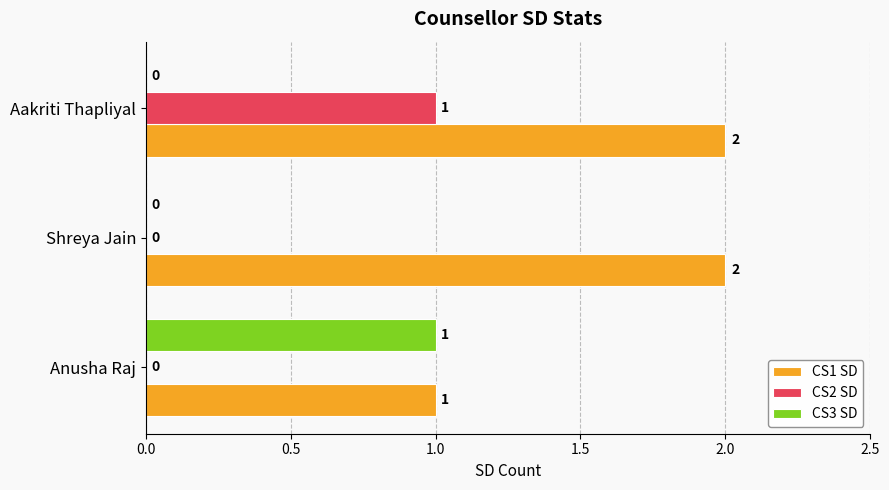

Which category has the highest value in the CS2 SD series?

Aakriti Thapliyal